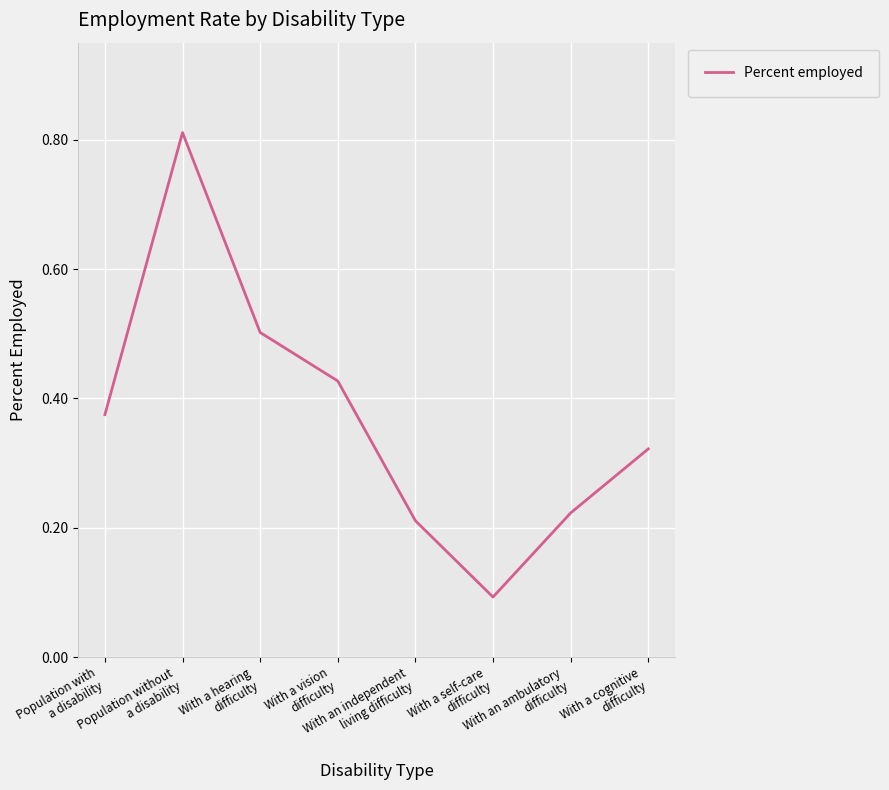

How many interior local peaks (higher than both neighbors) does the data have?

1